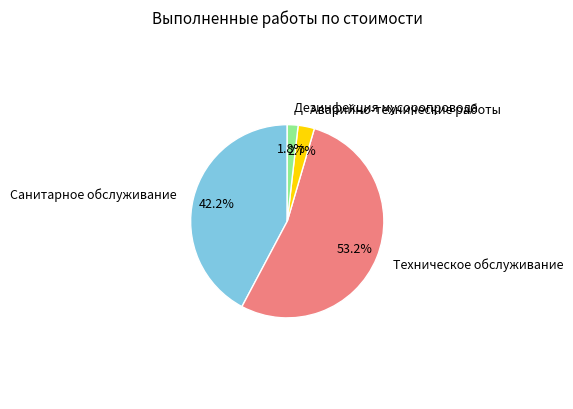

To the nearest percent, what percentage of the pie is Дезинфекция мусоропровода?

2%